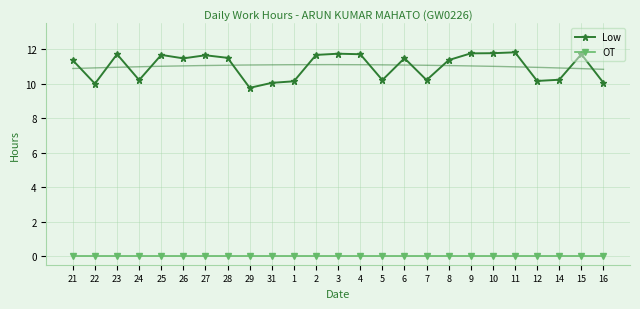

What is the sum of all Low values?

275.4